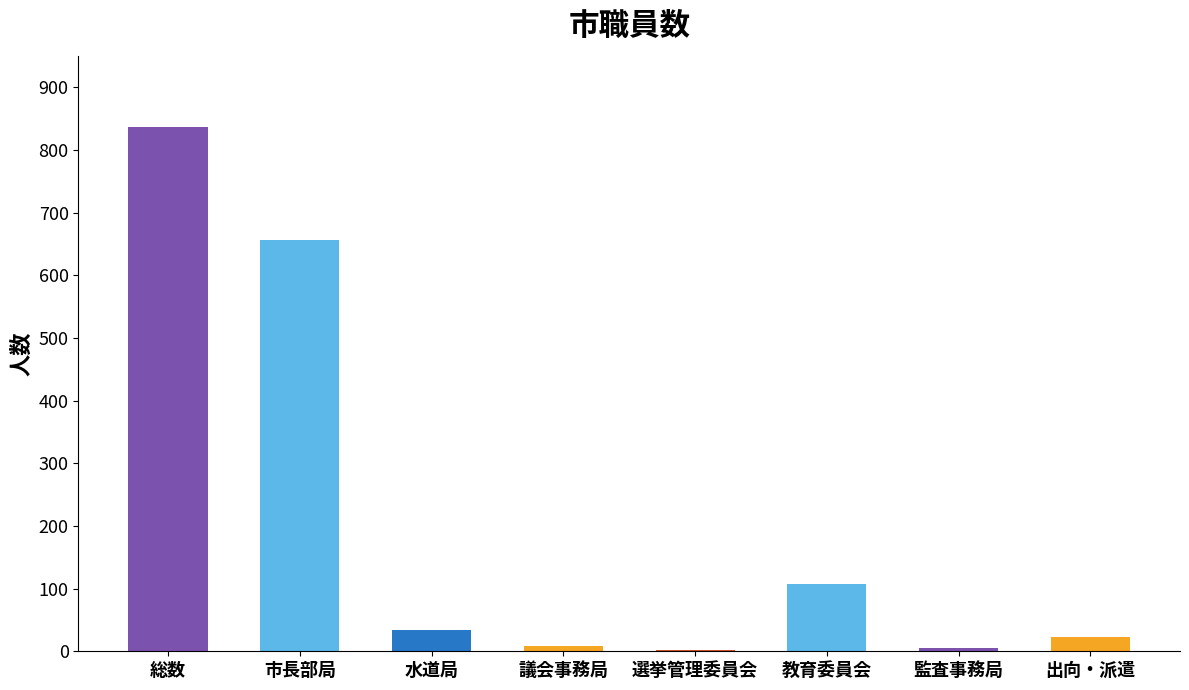

Are the bars horizontal?

No